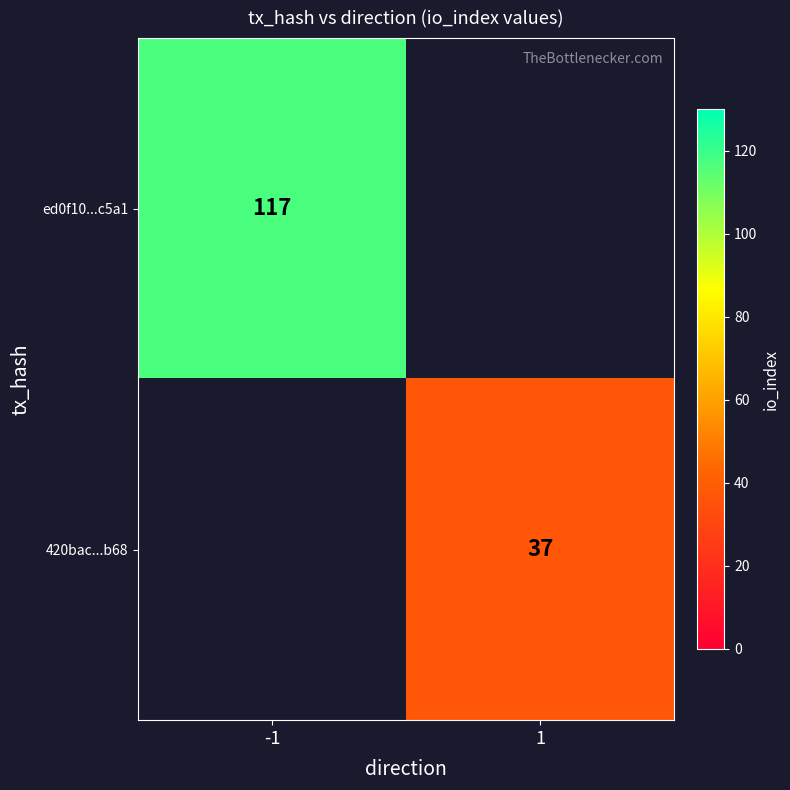

At how many categories does at least one series exceed 67?

1